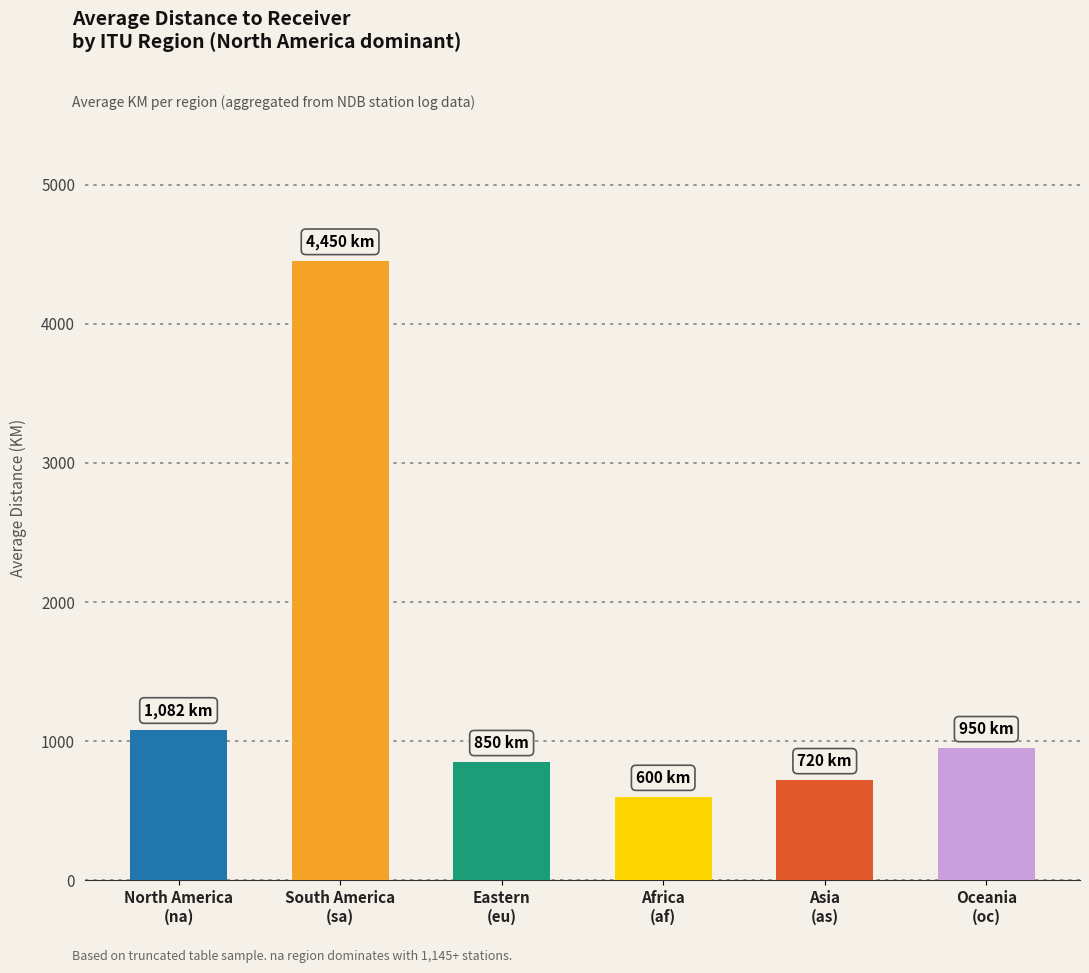

How many data points does each series have?

6